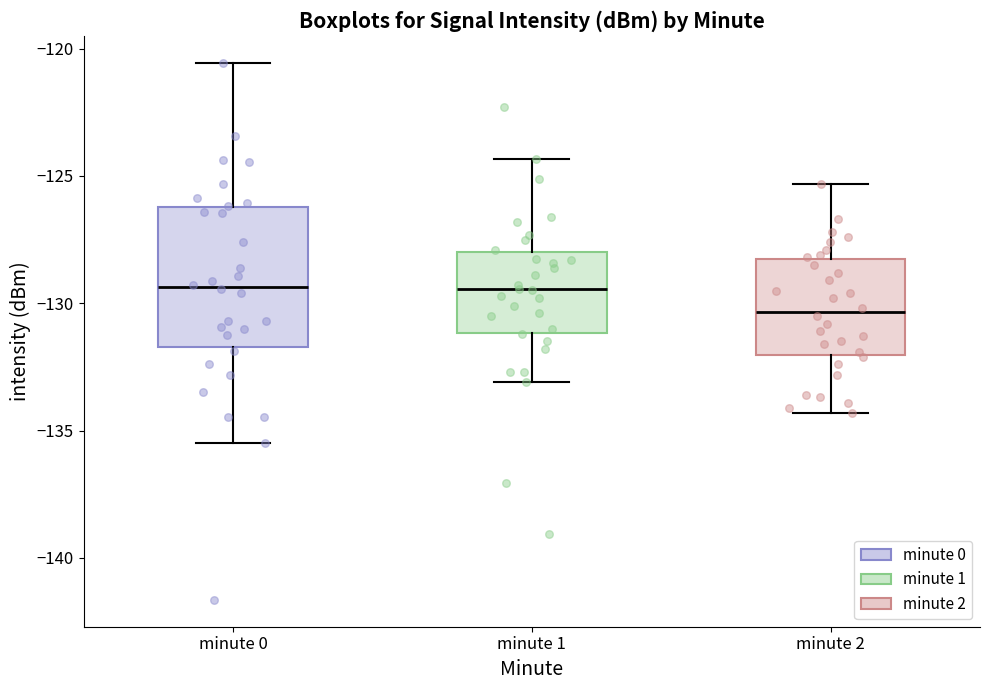

Reading left to right, read every box against the y-axis: the position of its median line, the range the box covers, and the ends of its whiskers. The values are not printed on the chart, so give them approximately, as read against the axis.

minute 0: median -129.5, box -131.5 to -126.0, whiskers -135.5 to -120.5
minute 1: median -129.5, box -131.0 to -128.0, whiskers -133.0 to -124.5
minute 2: median -130.5, box -132.0 to -128.5, whiskers -134.5 to -125.5